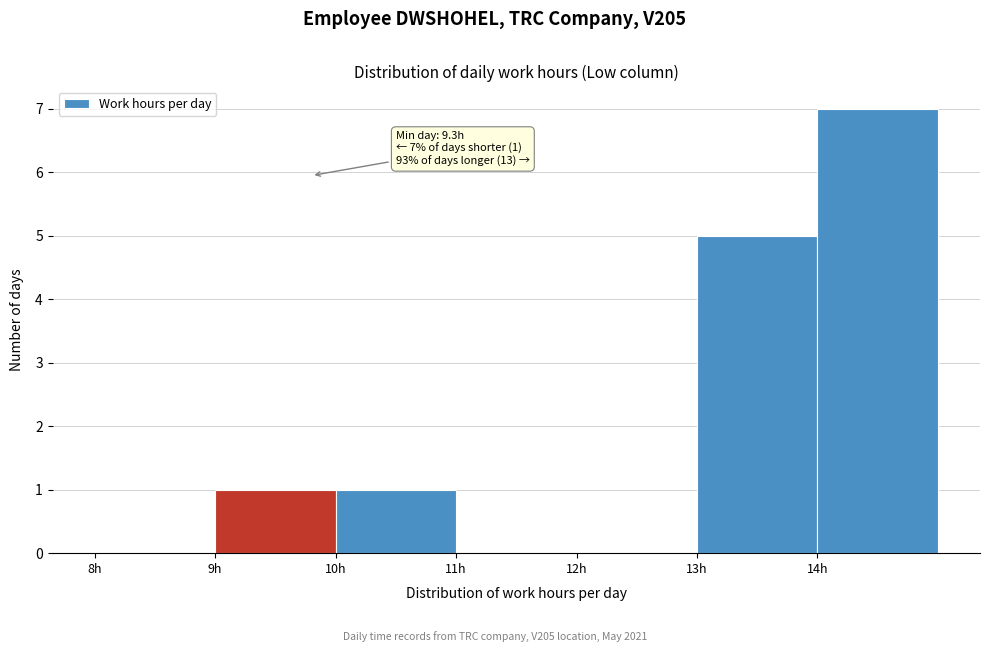

Over which range of the x-axis is the bar tallest?

14 to 15